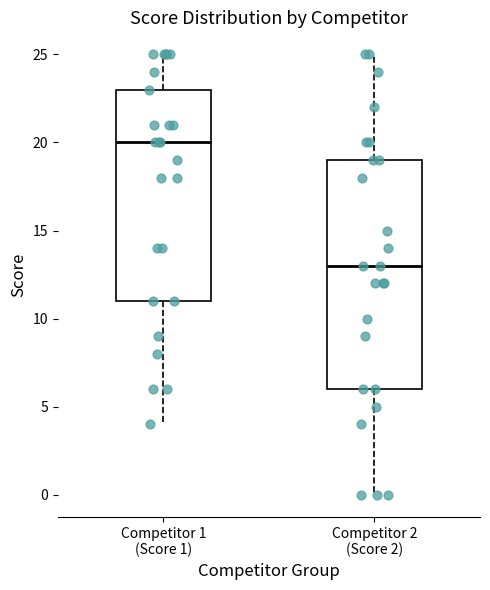

Reading left to right, transcribe this box plot: for each box, give where its median line is, the range the box spans, and where its two whiskers end, as read against the y-axis. The values are not printed on the chart, so give them approximately, as read against the axis.

Competitor 1 (Score 1): median 20, box 11 to 23, whiskers 4 to 25
Competitor 2 (Score 2): median 13, box 6 to 19, whiskers 0 to 25